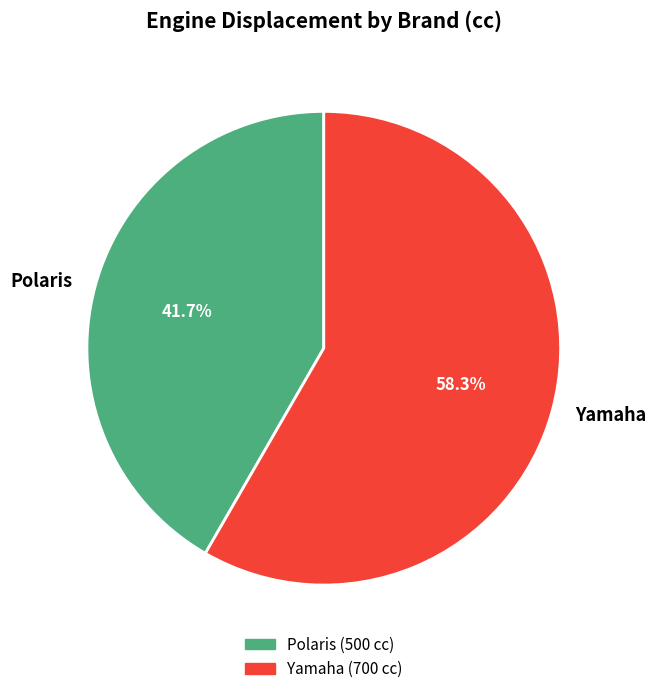

The Polaris slice represents 42% of the pie. True or false?

True